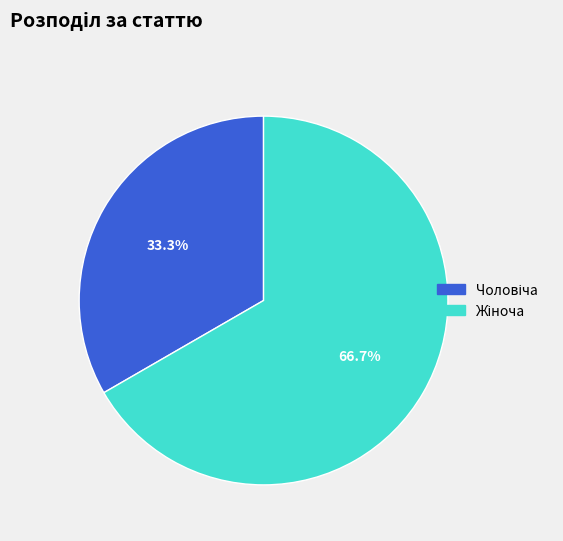

Is there any slice that represents more than half of the pie?

Yes